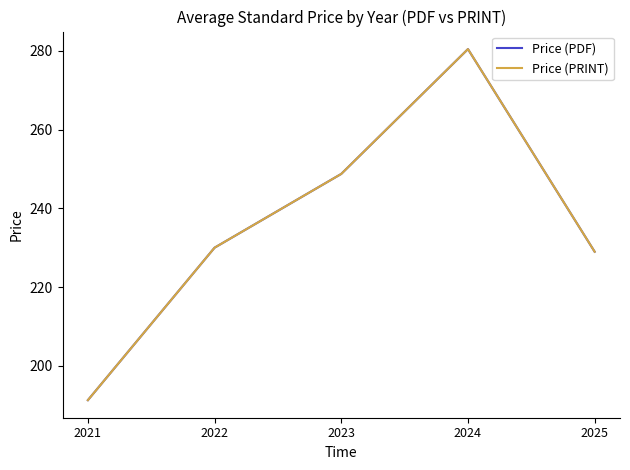

The value of Price (PDF) at 2023 is 248.8. True or false?

True